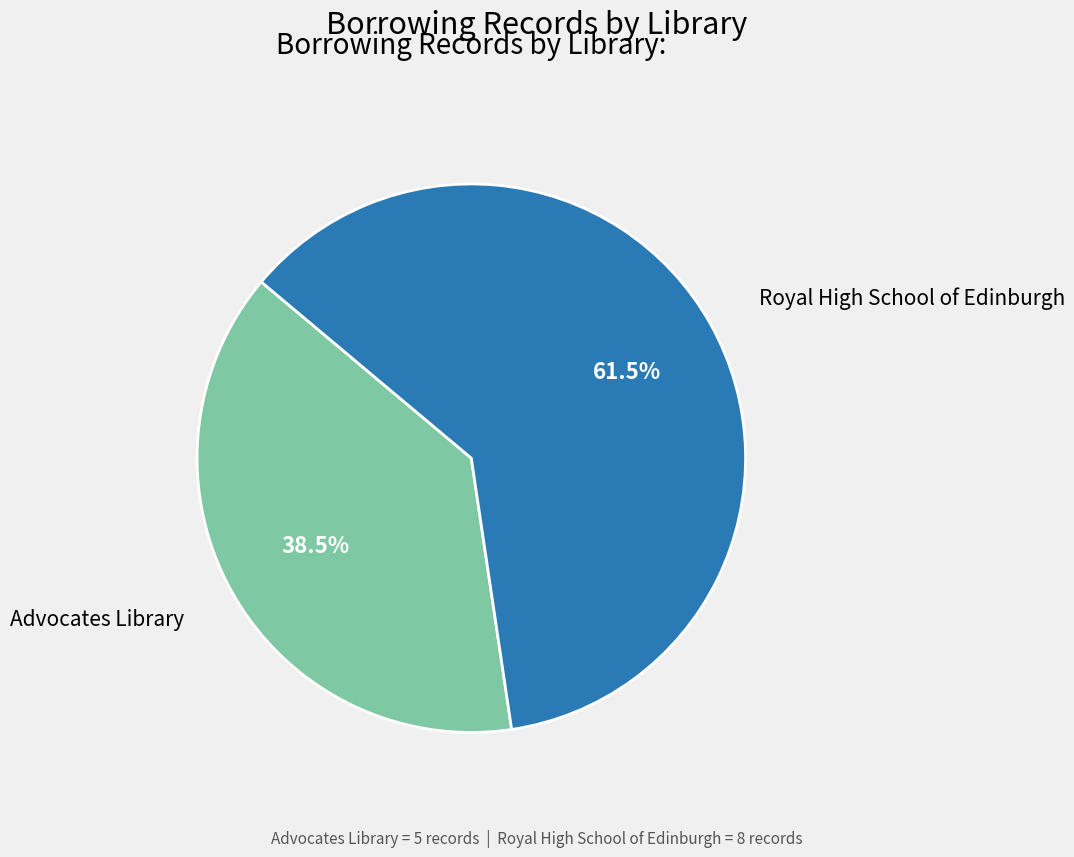

How many slices are in this pie chart?

2